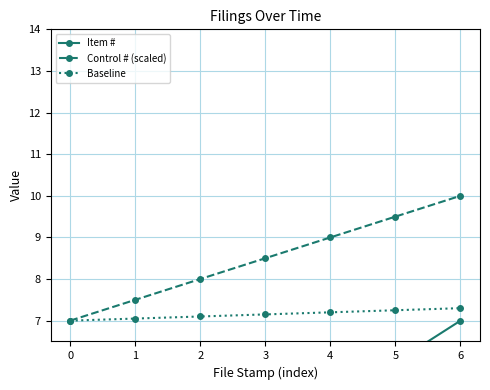

How many distinct data groups are displayed?

3